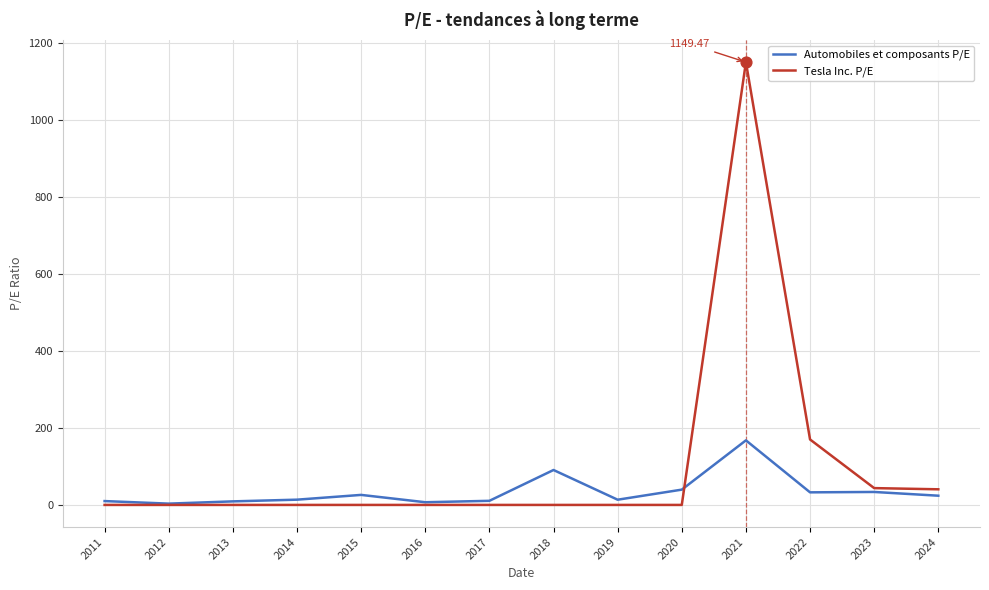

What is the total value across all series at 2015?

26.0